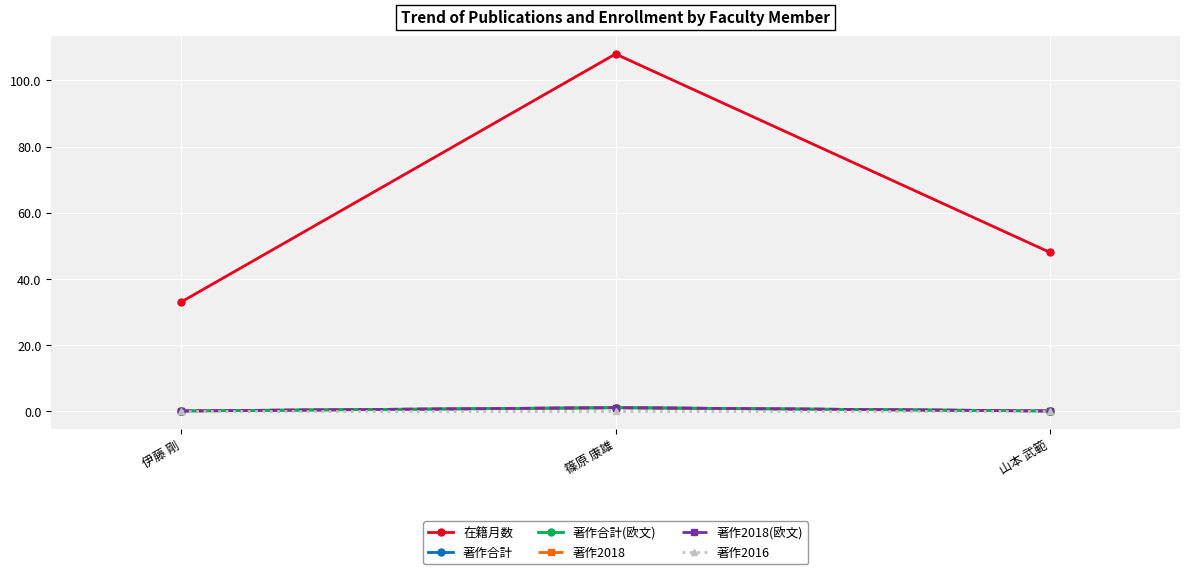

Is this an area chart (filled region under the line)?

No